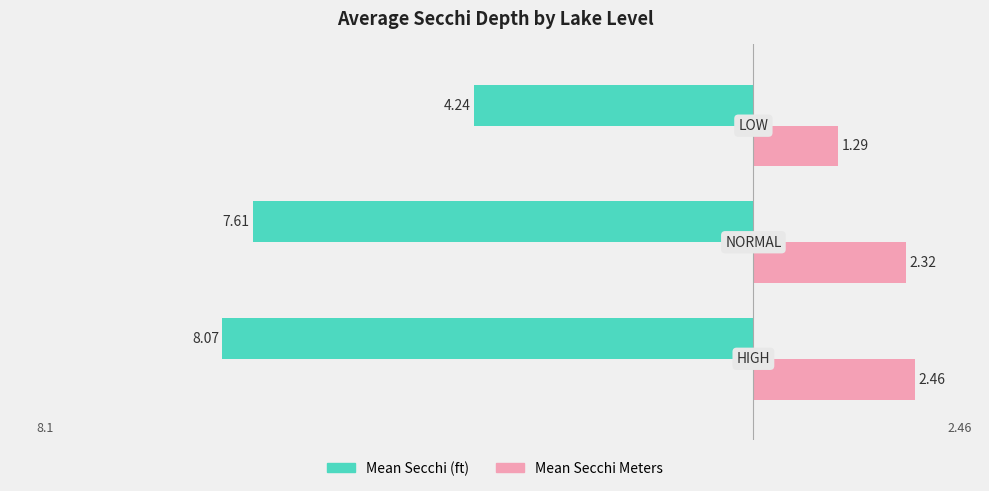

What is the average value of the Mean Secchi Meters series?

2.0